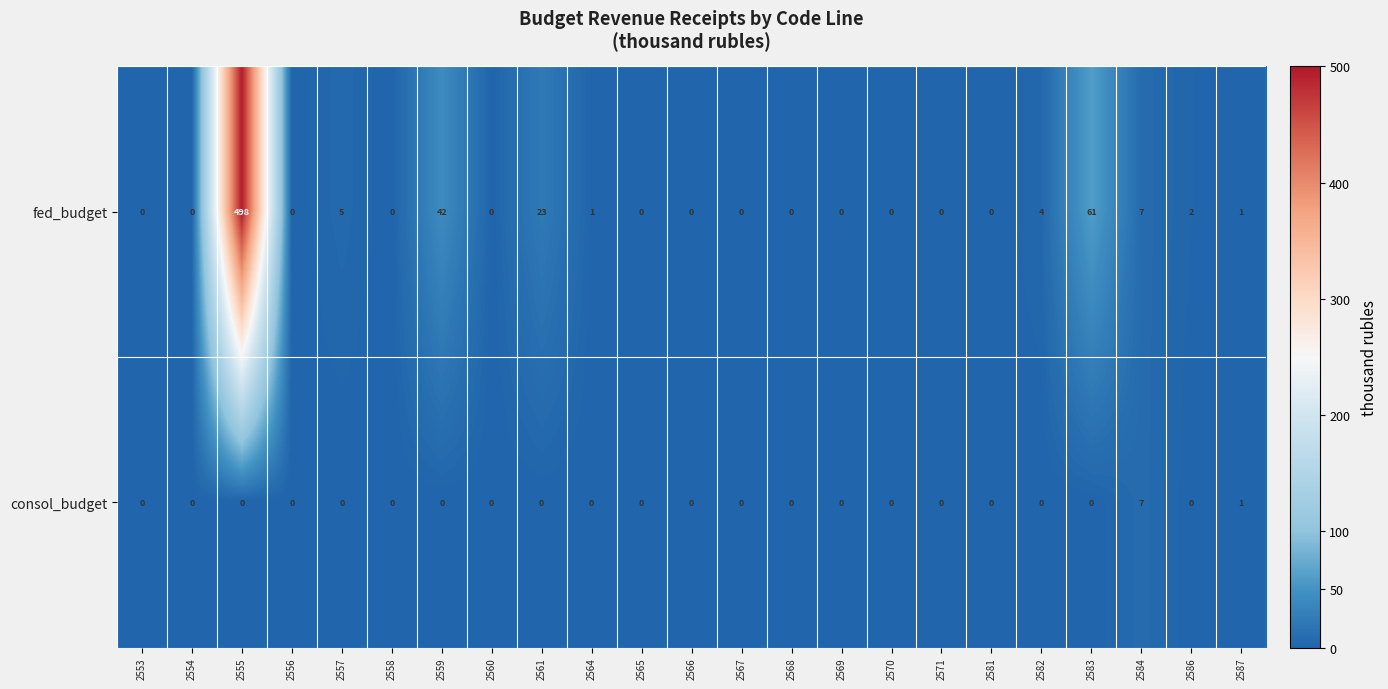

What is the difference between the maximum and minimum values in the fed_budget series?

498